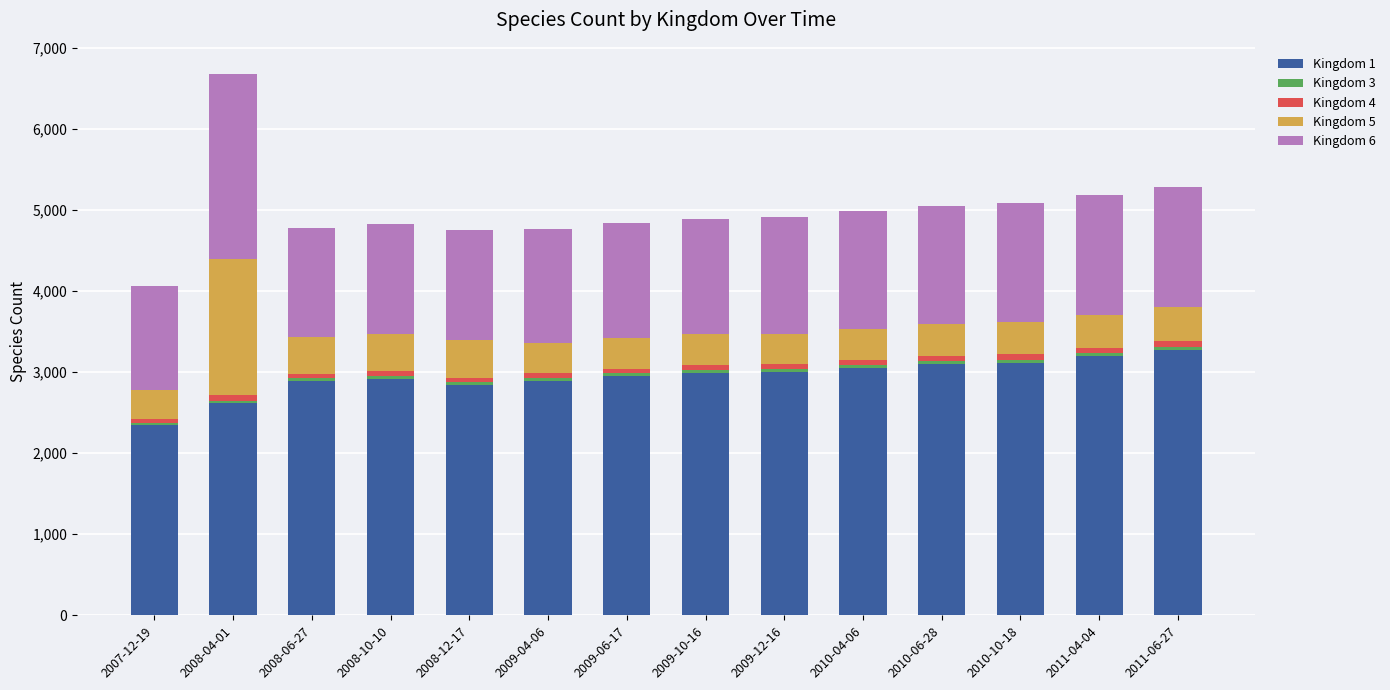

How many data points does each series have?

14